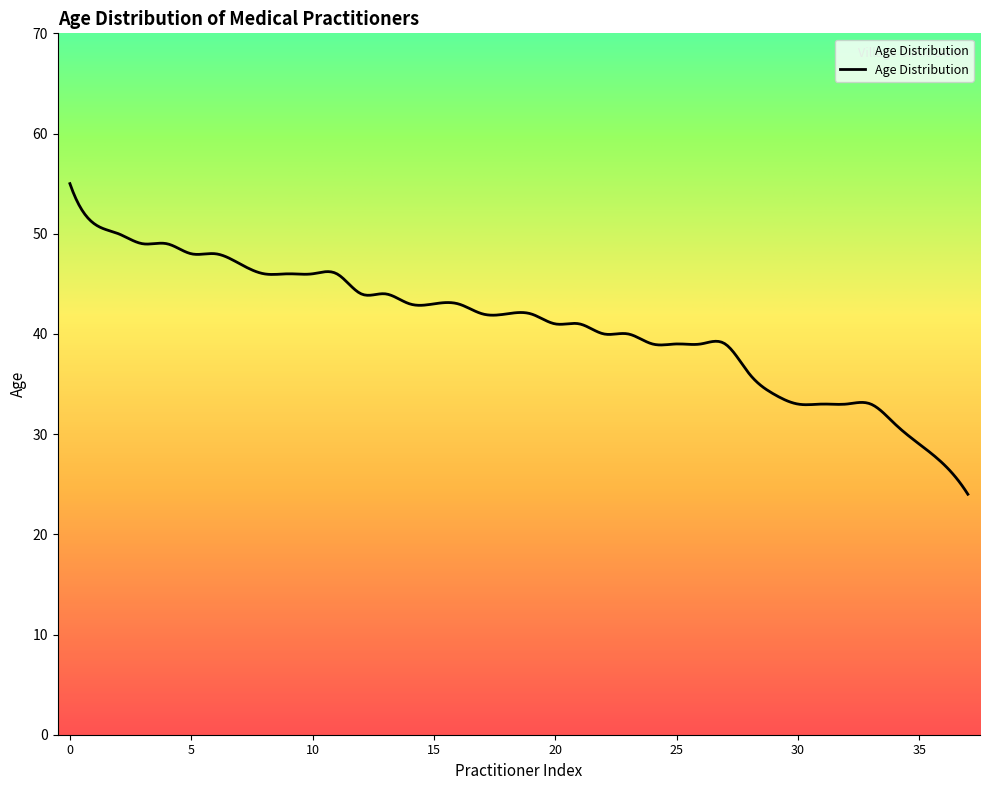

What is the difference between the maximum and minimum values?

31.0